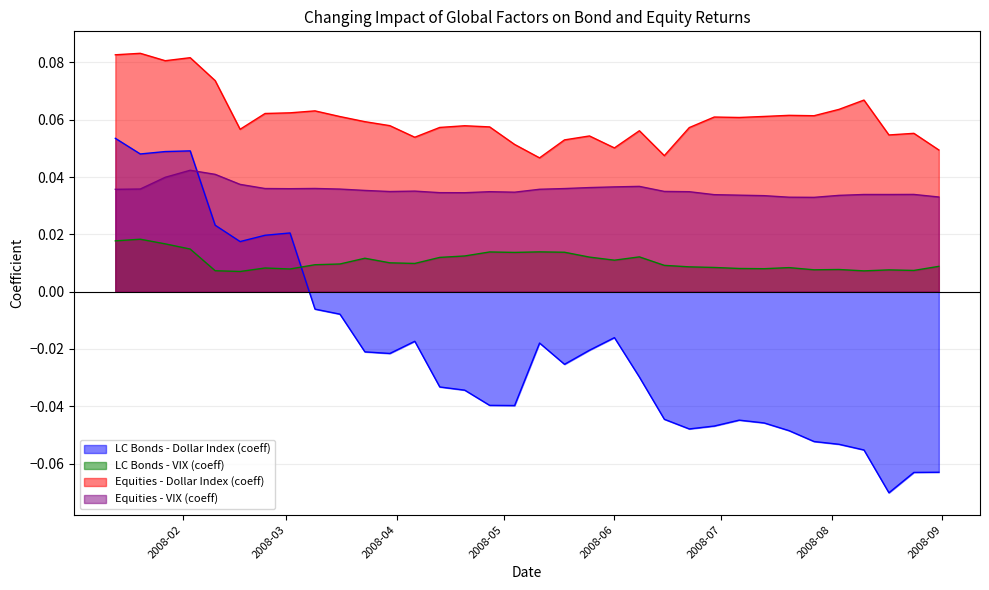

What is the difference between the maximum and second lowest values in the LC Bonds - Dollar Index (coeff) series?

0.1